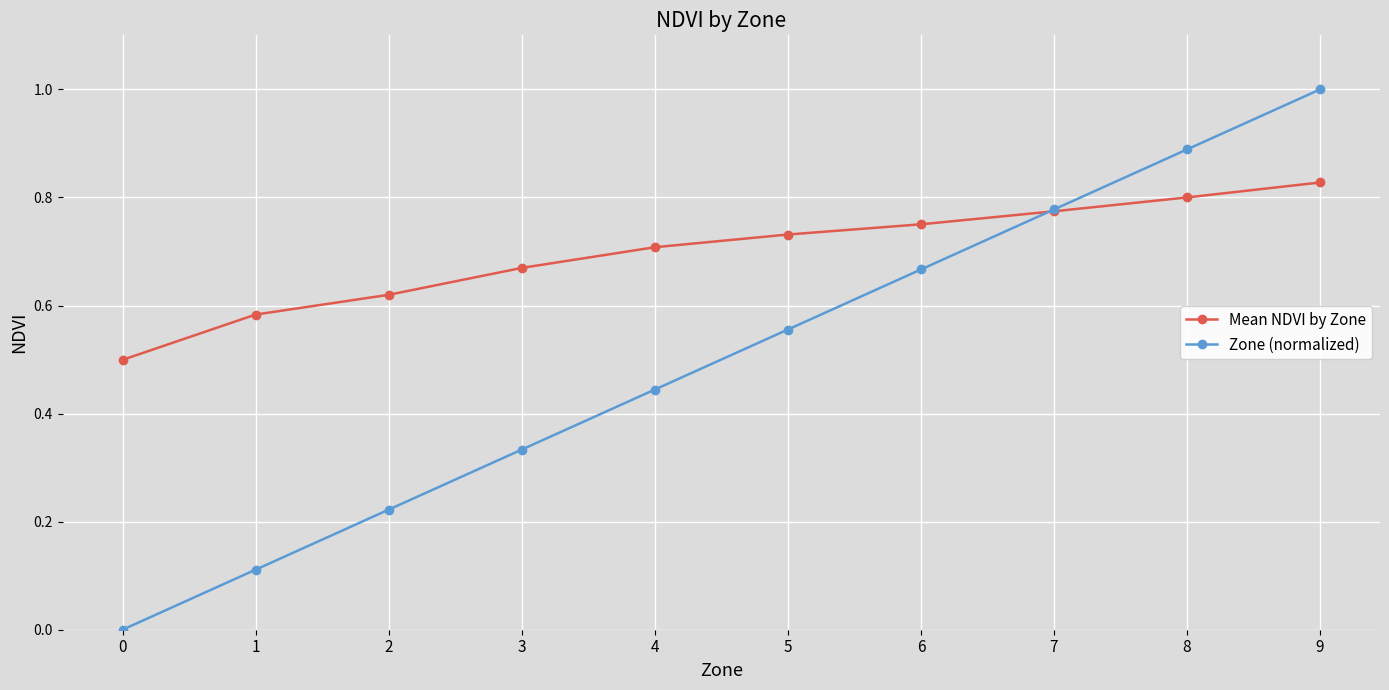

List the series in order of their peak value, lowest first.

Mean NDVI by Zone, Zone (normalized)